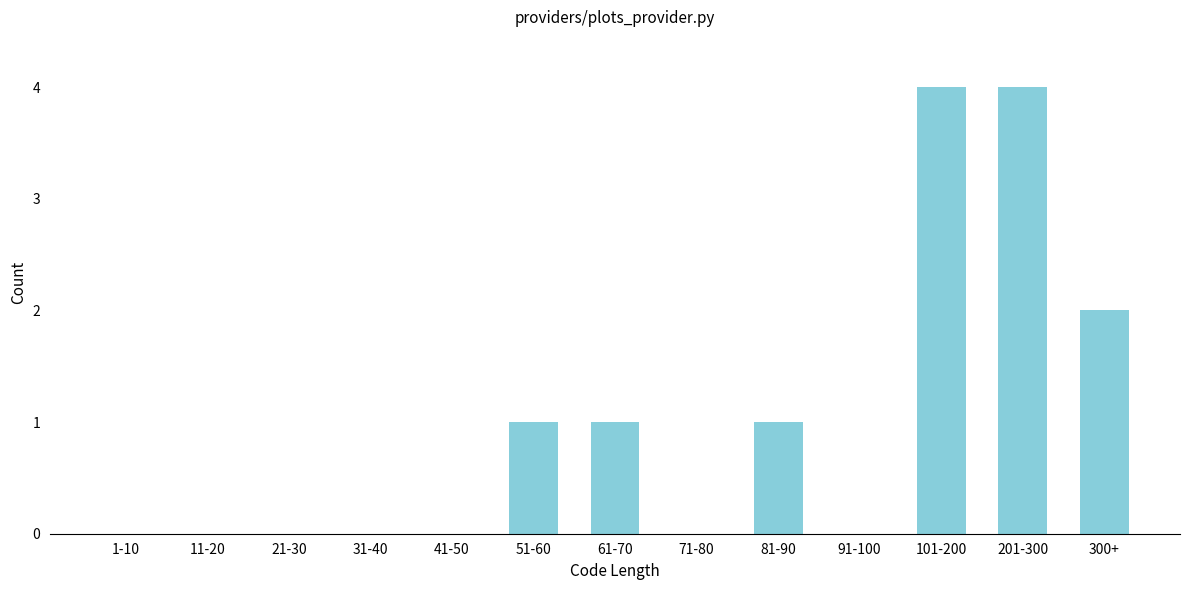

Reading left to right, transcribe all the data shown in this chart.

1-10=0	11-20=0	21-30=0	31-40=0	41-50=0	51-60=1	61-70=1	71-80=0	81-90=1	91-100=0	101-200=4	201-300=4	300+=2